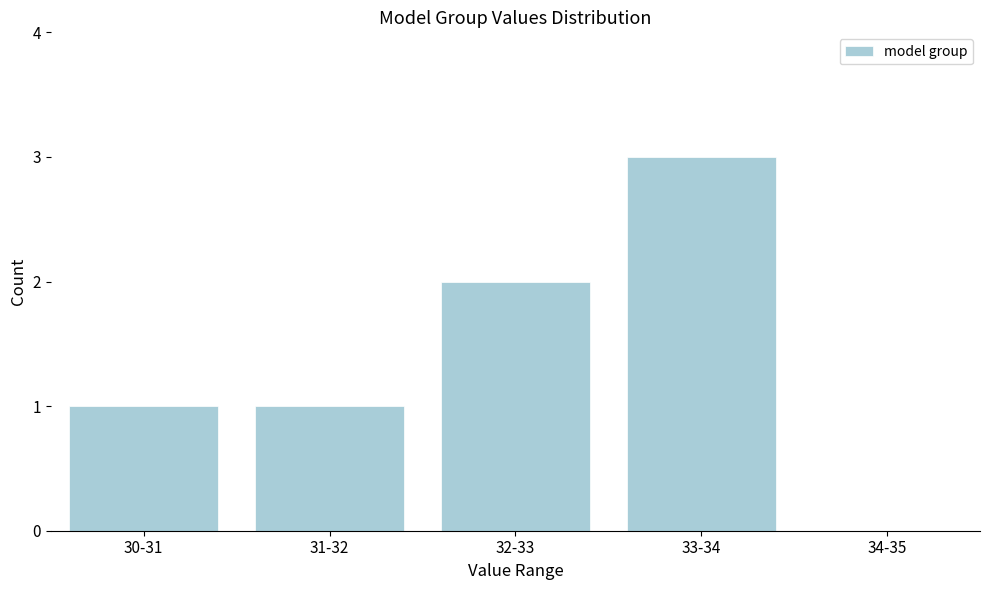

What is the change in value from 30-31 to 32-33?

+1